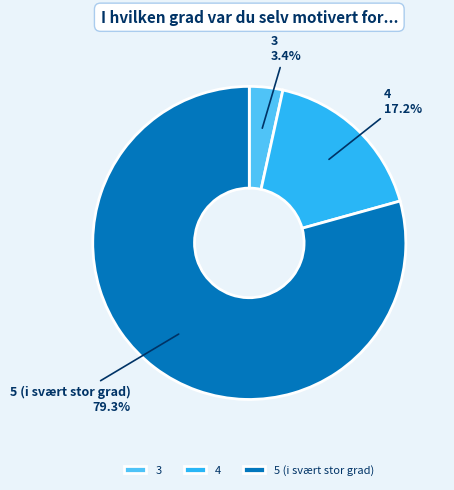

True or false: 5 (i svært stor grad) accounts for 86% of the total.

False